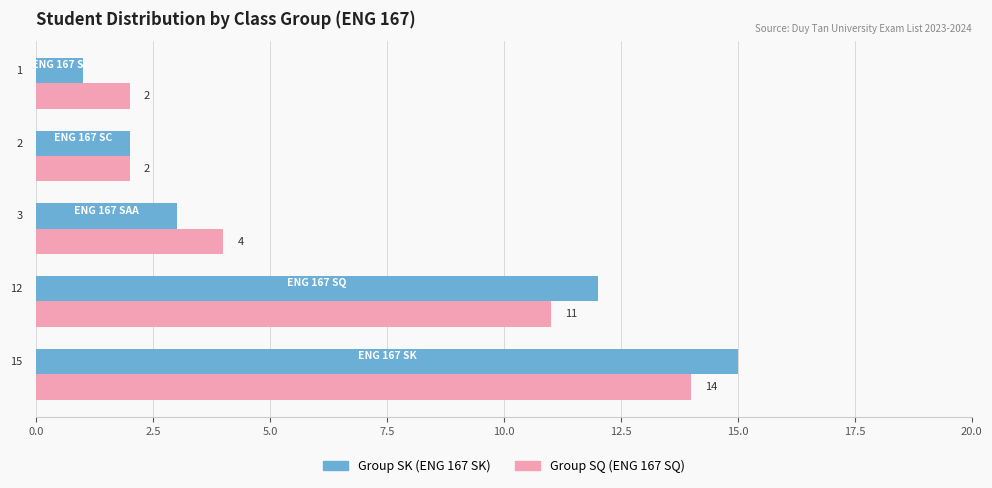

What is the maximum value shown in the chart?

15